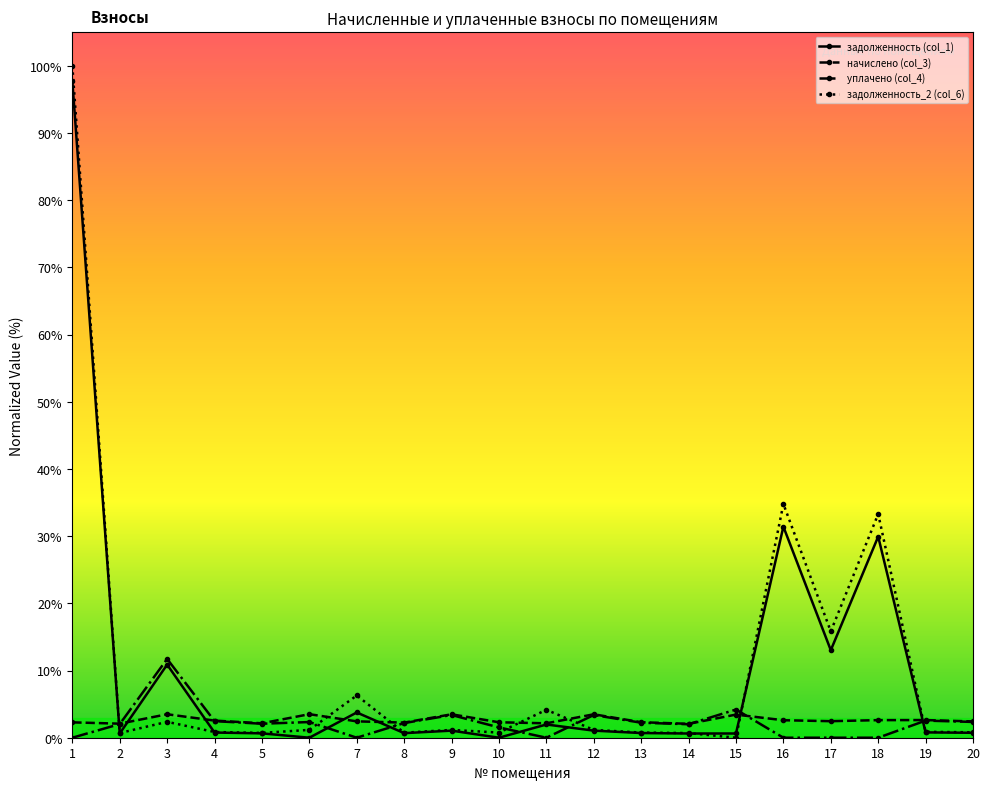

At how many categories does at least one series exceed 64?

1